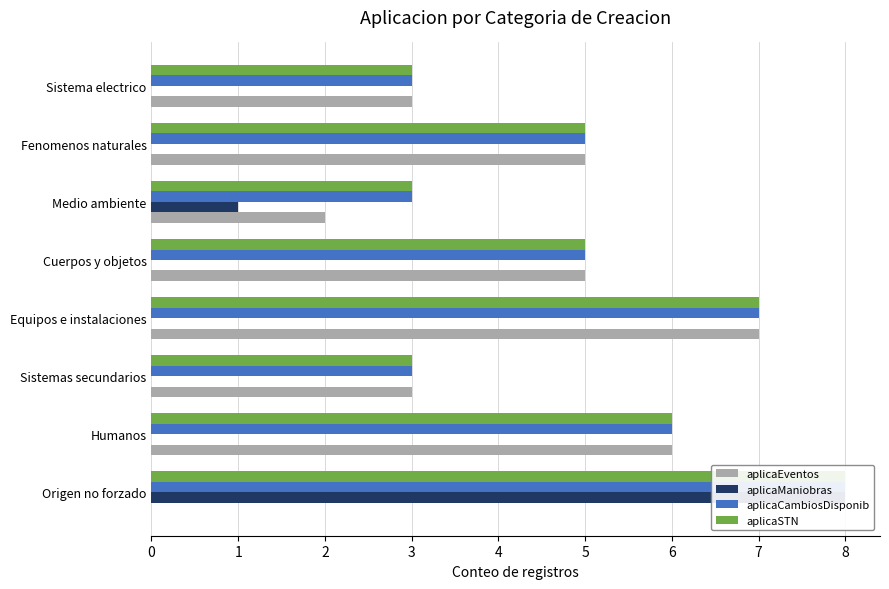

Reading left to right, transcribe all the data shown in this chart.

aplicaEventos: 0	6	3	7	5	2	5	3
aplicaManiobras: 8	0	0	0	0	1	0	0
aplicaCambiosDisponib: 8	6	3	7	5	3	5	3
aplicaSTN: 8	6	3	7	5	3	5	3